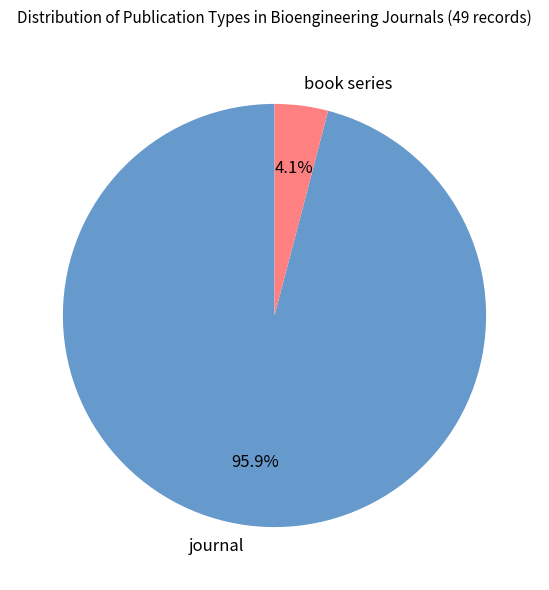

What percentage is the book series slice, to the nearest percent?

4%